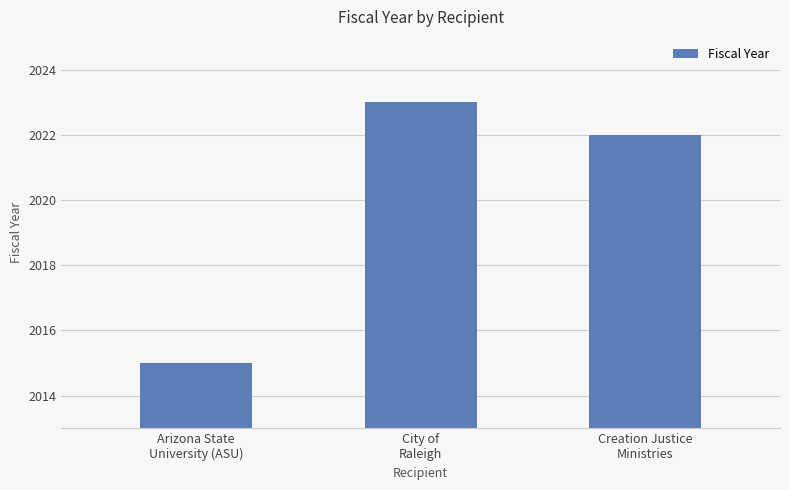

Is it true that the value at Arizona State
University (ASU) is 2015?

True